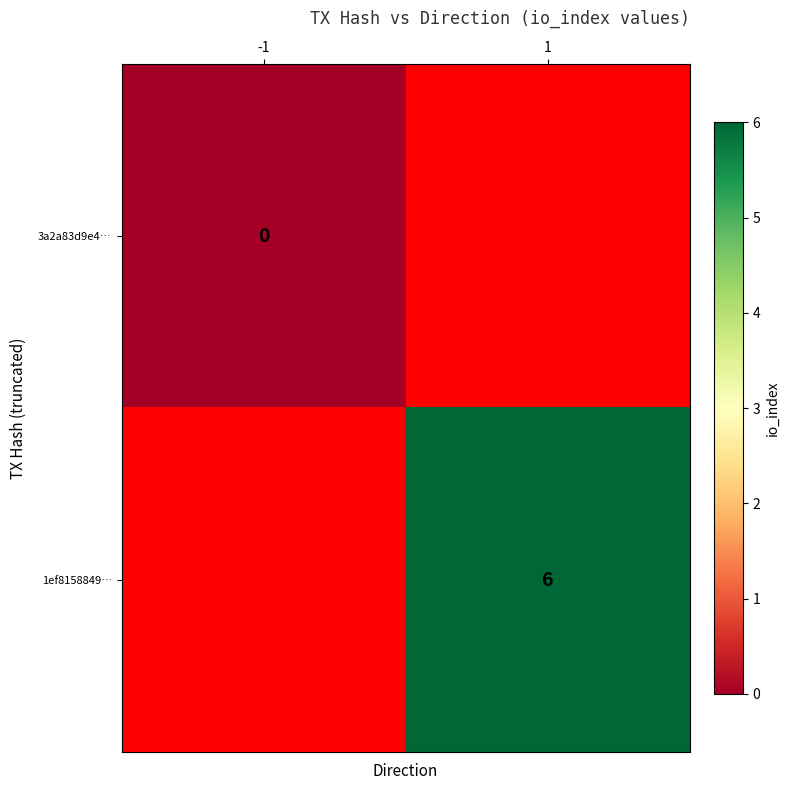

Is the value of 3a2a83d9e4… at -1 greater than the value of 1ef8158849… at 1?

No